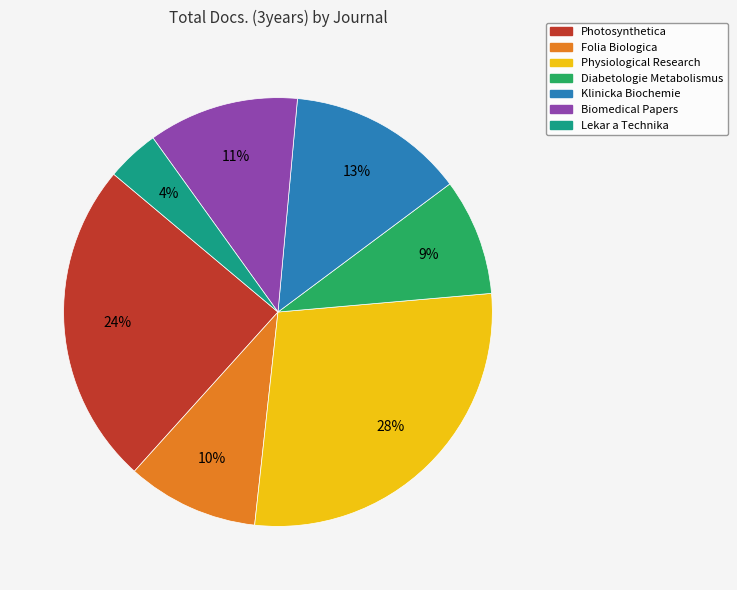

Which category has the biggest portion of the pie?

Physiological Research